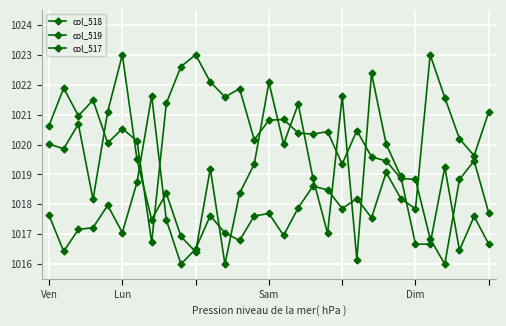

How many lines are shown in the chart?

3